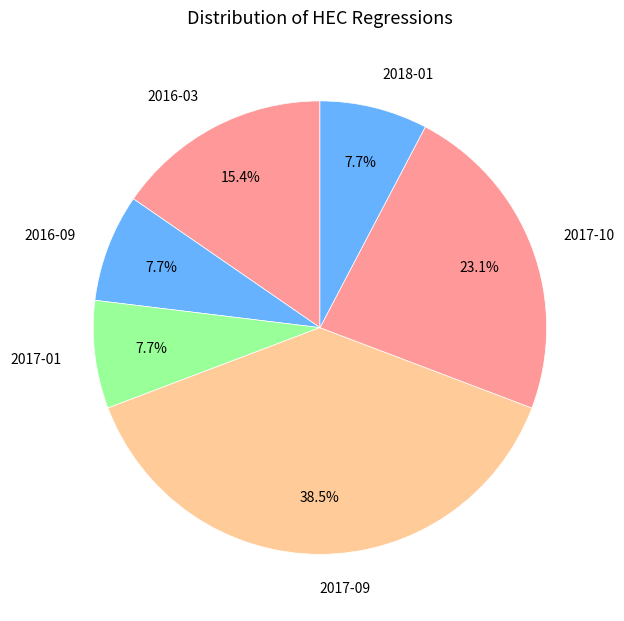

Does 2017-10 account for over 50% of the chart?

No